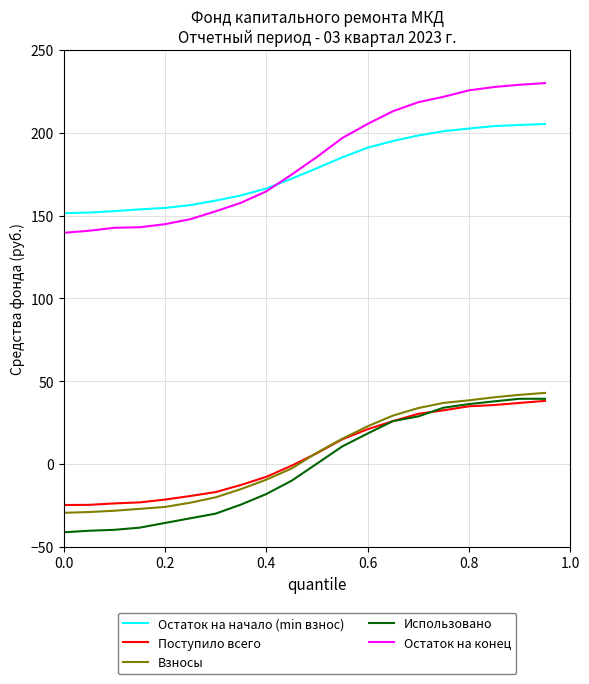

What is the minimum value for Остаток на начало (min взнос)?

151.4